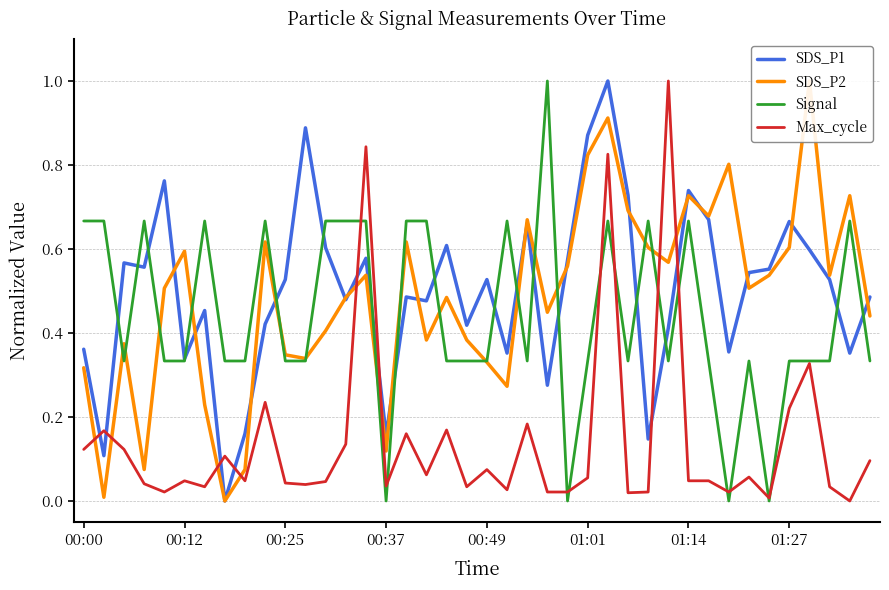

Which category has the highest value across all series?

26